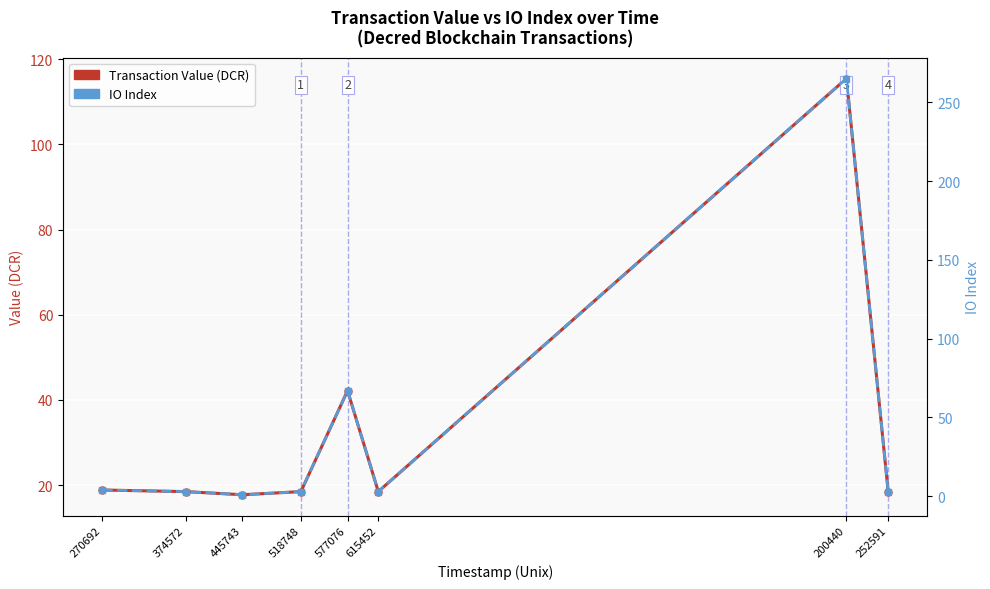

How many times do Transaction Value (DCR) and IO Index cross each other?

4